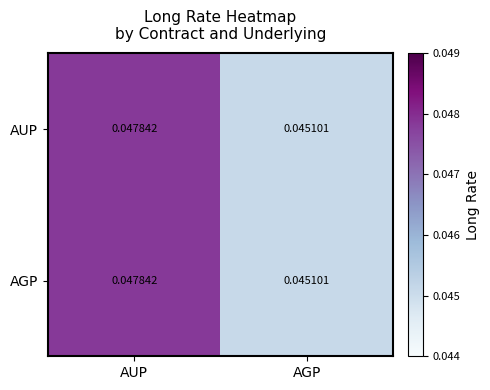

At which category is the sum across all series the highest?

AUP